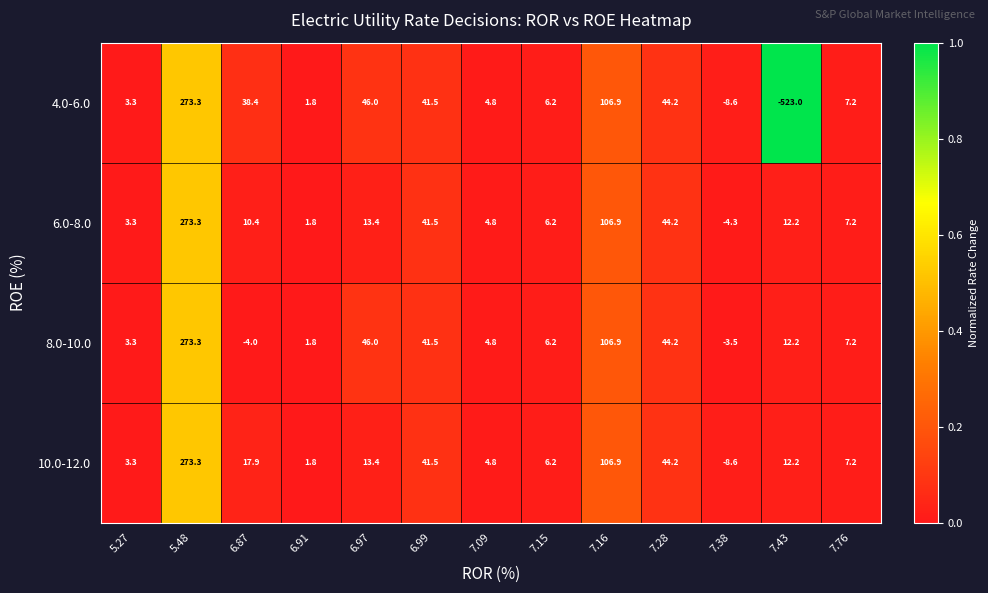

Count the number of categories in the chart.

13